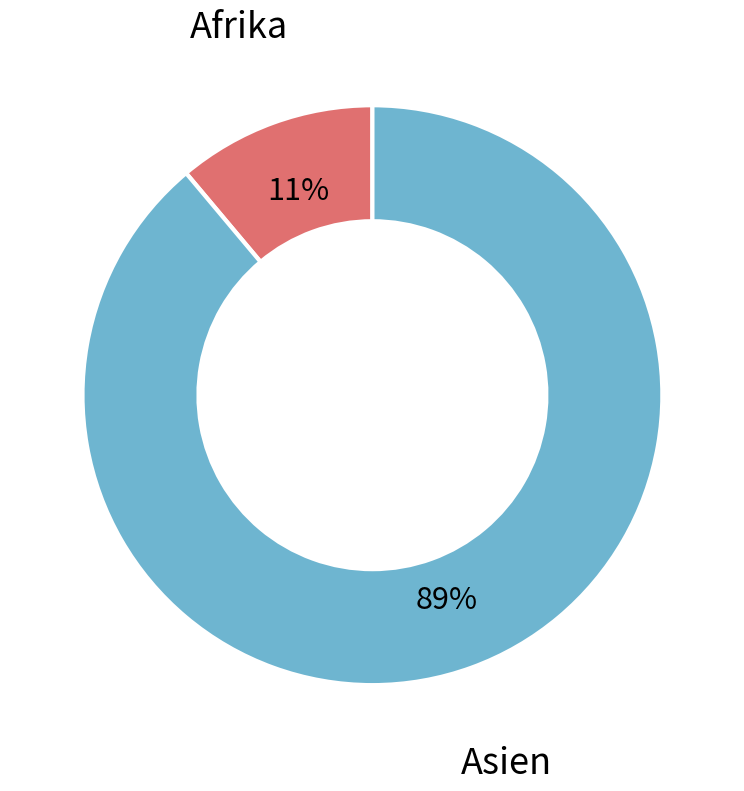

Is there any slice that represents more than half of the pie?

Yes